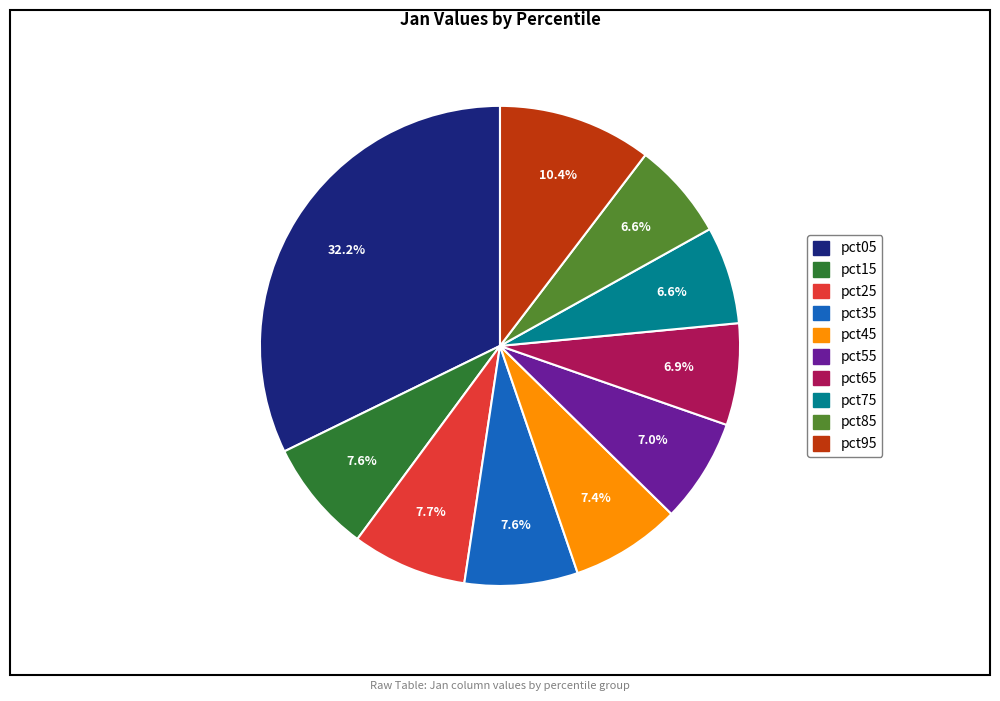

Count the number of slices in the pie.

10